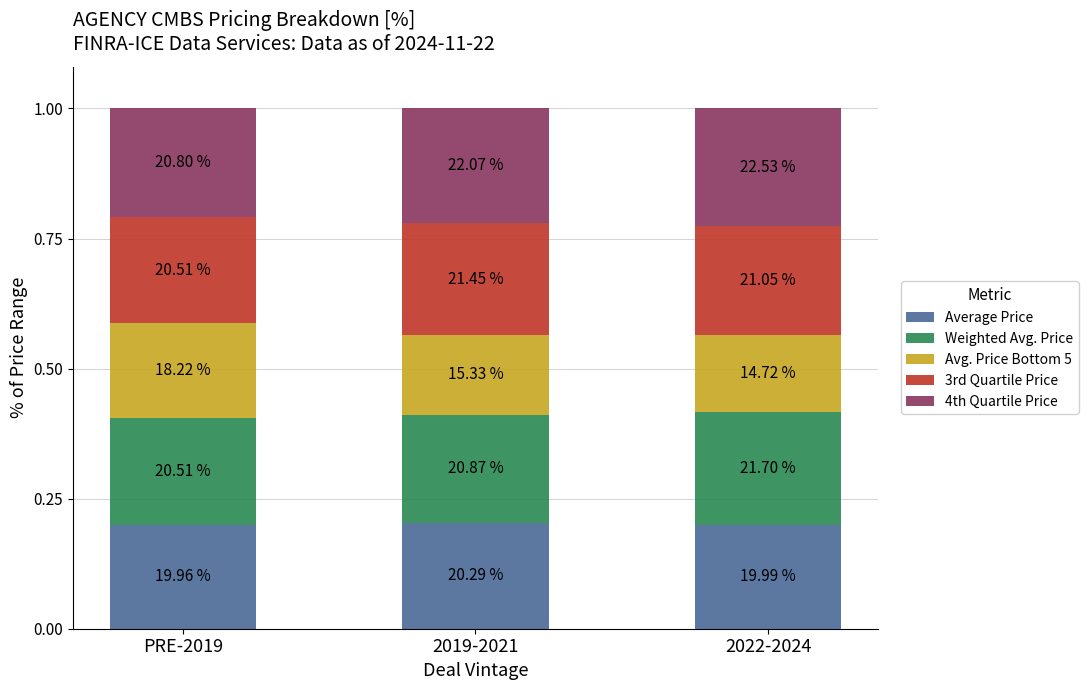

Does the chart contain any negative values?

No